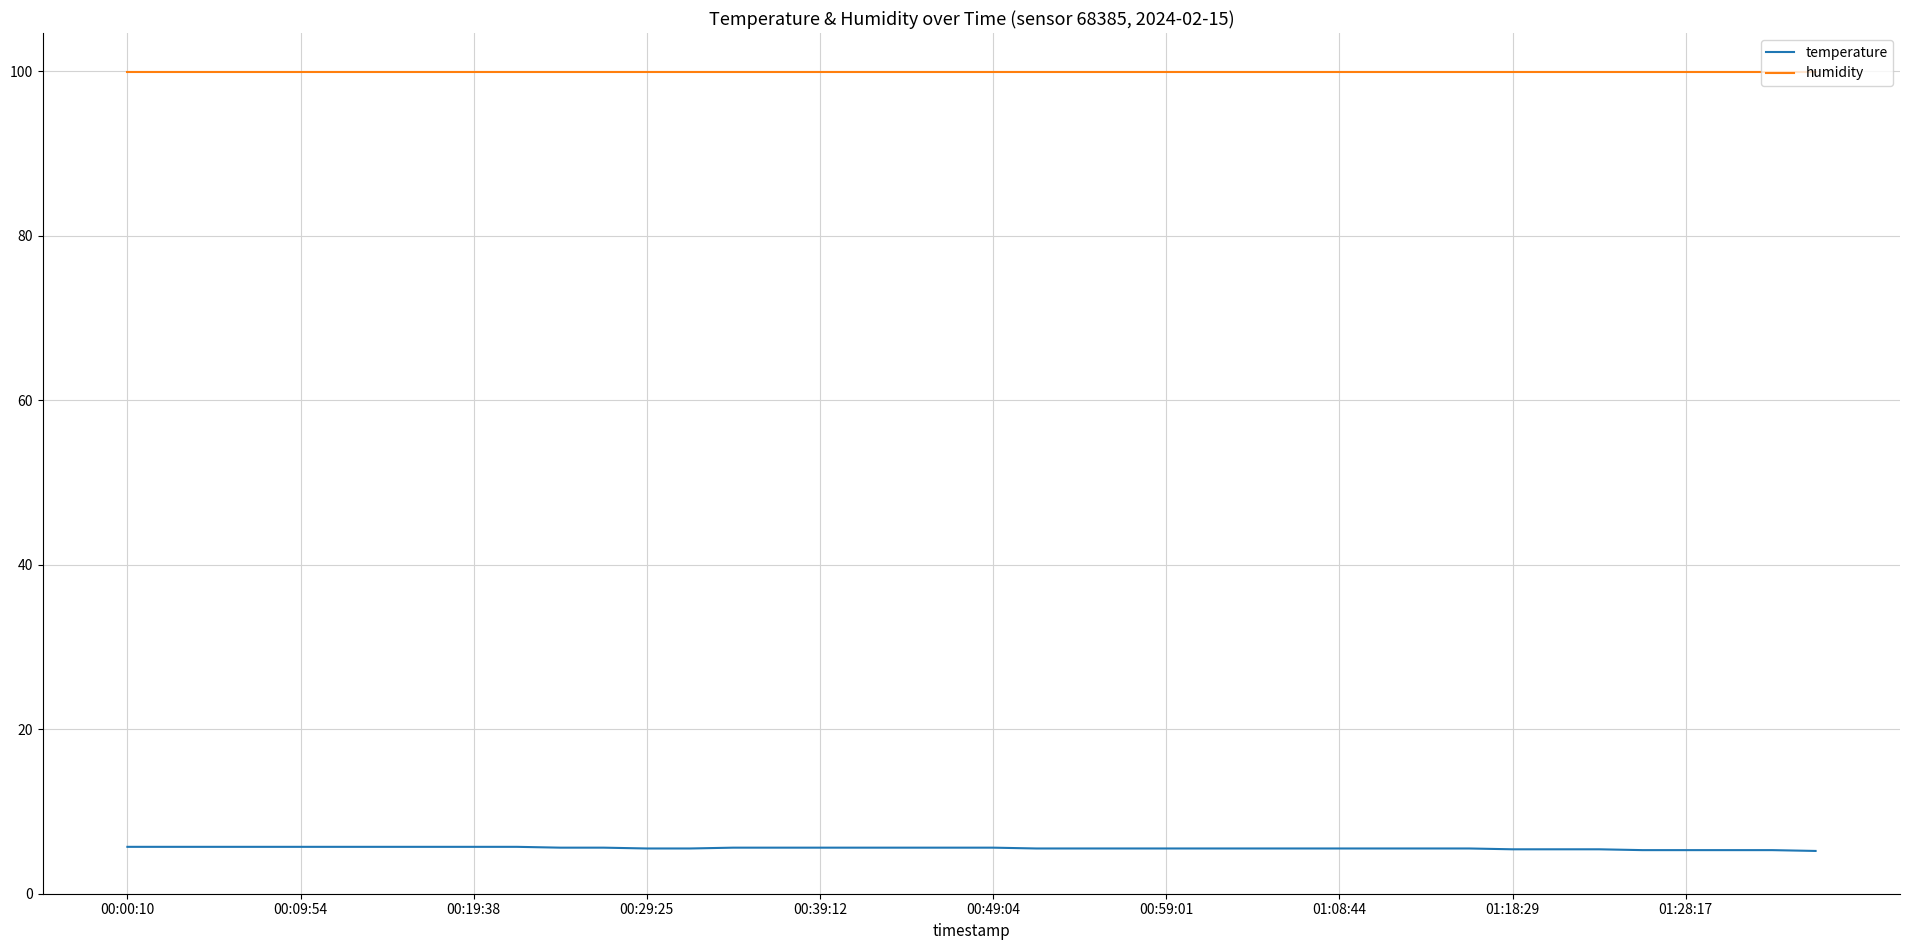

Does the chart have visible grid lines?

Yes